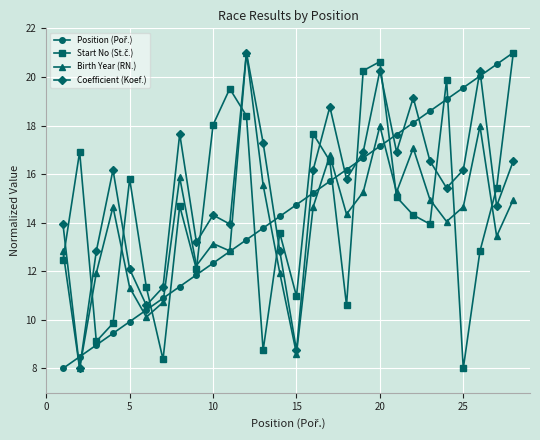

What is the smallest value displayed?

8.0